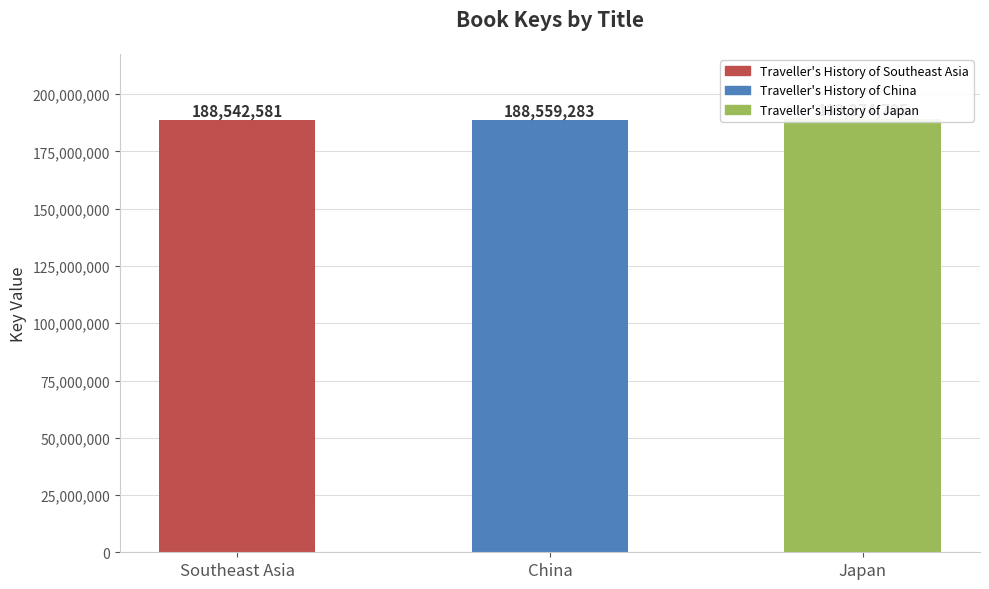

Reading left to right, list all the values displayed in this chart.

Traveller's History of Southeast Asia=188542581	Traveller's History of China=188559283	Traveller's History of Japan=189274705